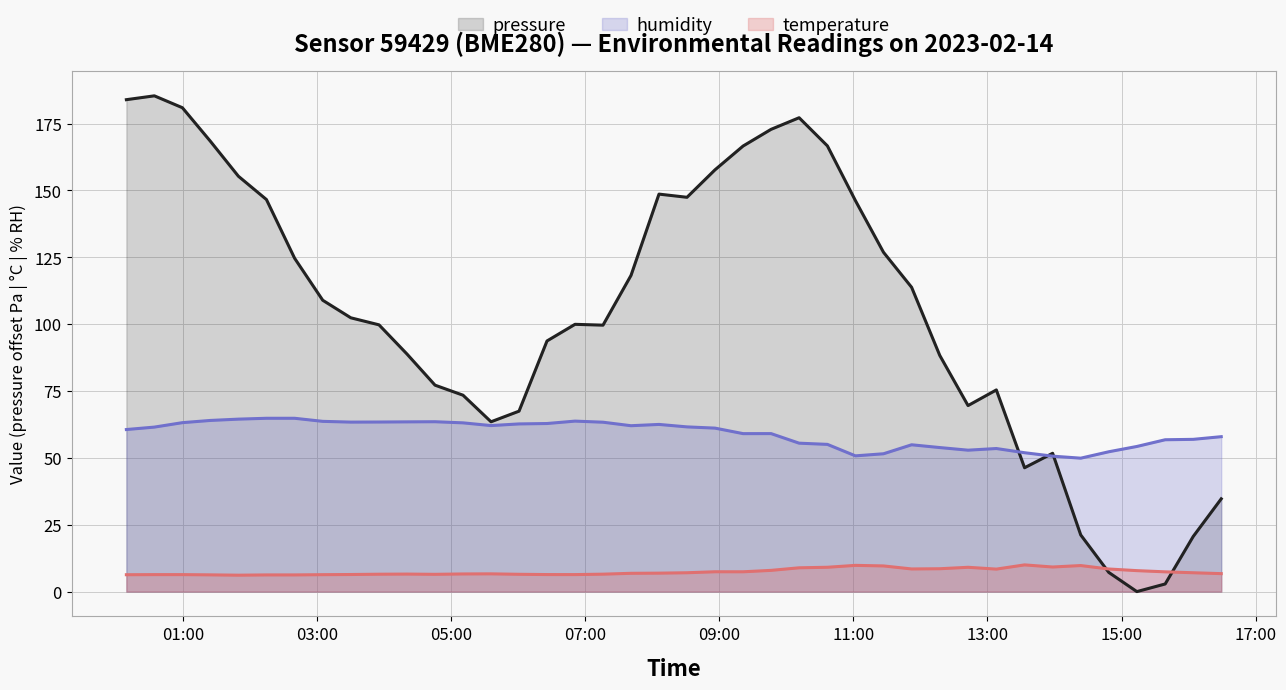

Does the chart display data point markers on the line(s)?

No